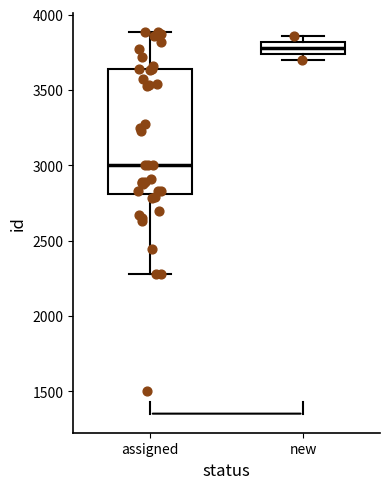

Comparing the boxes themselves (not the whiskers), which one is the tallest?

assigned